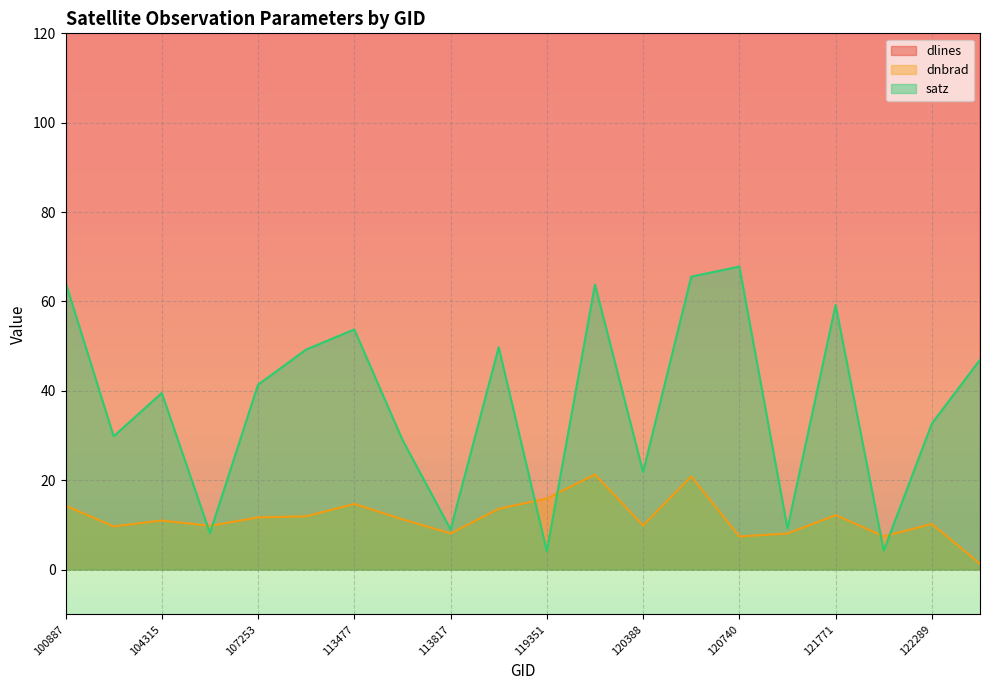

In satz, how many points are lower than both neighbors (excluding endpoints)?

7